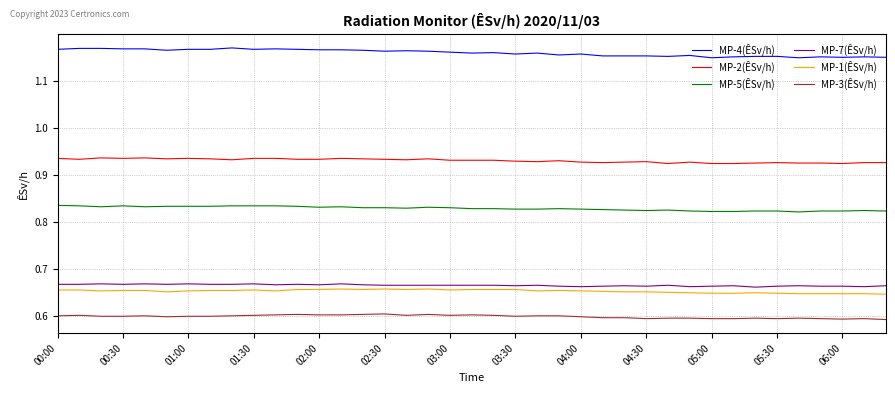

Which series has the largest total across all categories?

MP-4(ÊSv/h)